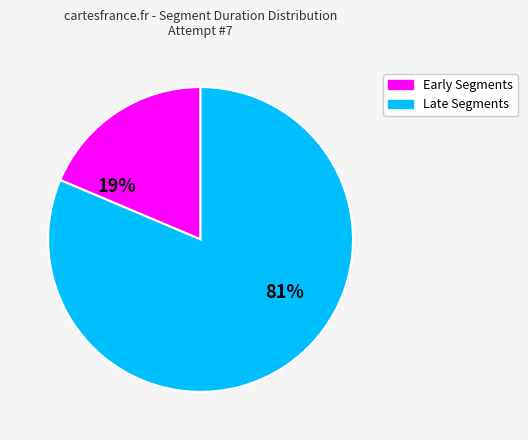

Count the number of slices in the pie.

2